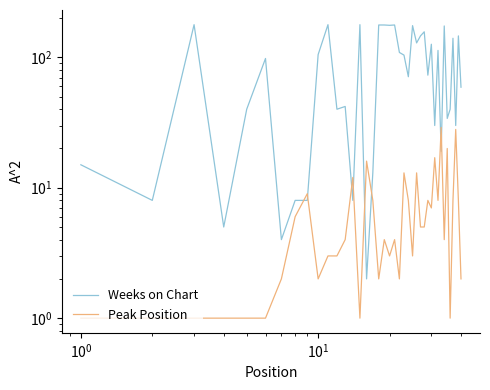

Is the value of Weeks on Chart at 37 greater than the value of Peak Position at 30?

Yes